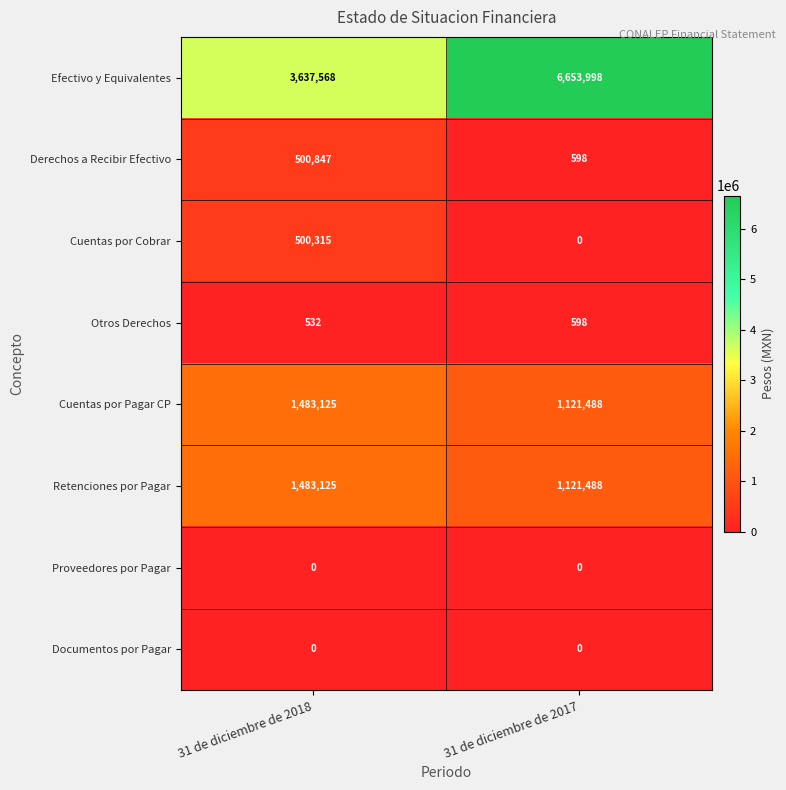

What is the maximum value shown in the chart?

6653998